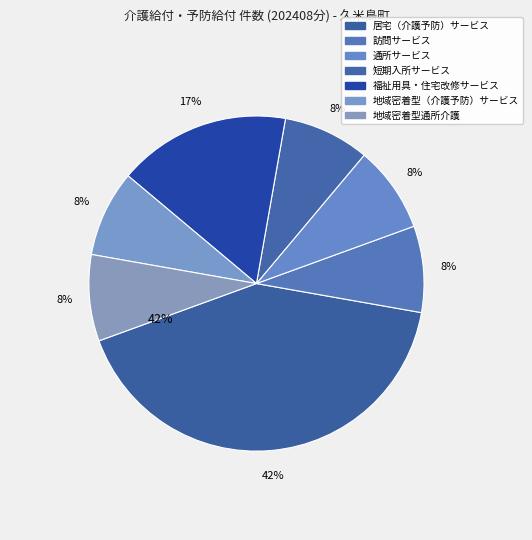

How many segments does this pie chart have?

7